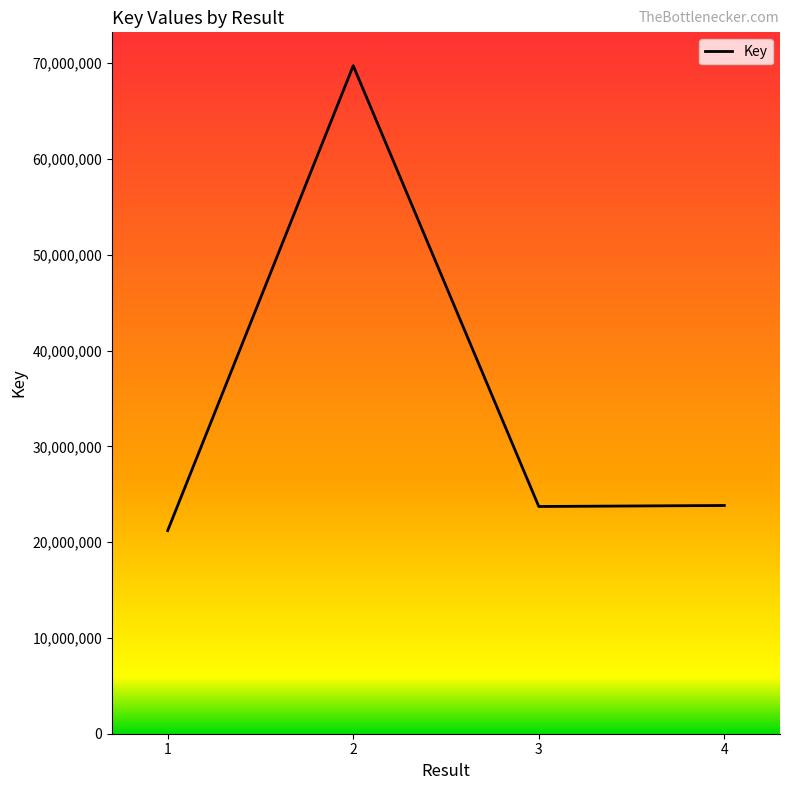

Where is the first local minimum?

3